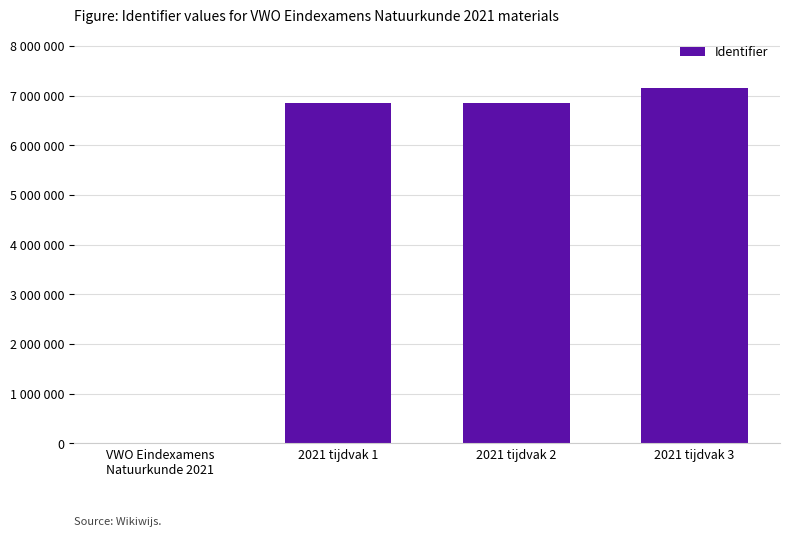

What is the value of the 3rd bar from the left?

6848045